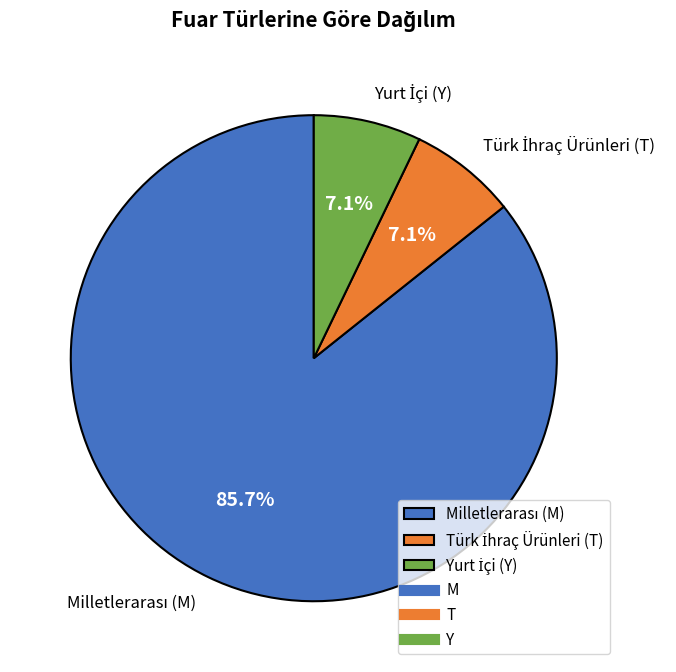

Is there a majority slice in this chart?

Yes